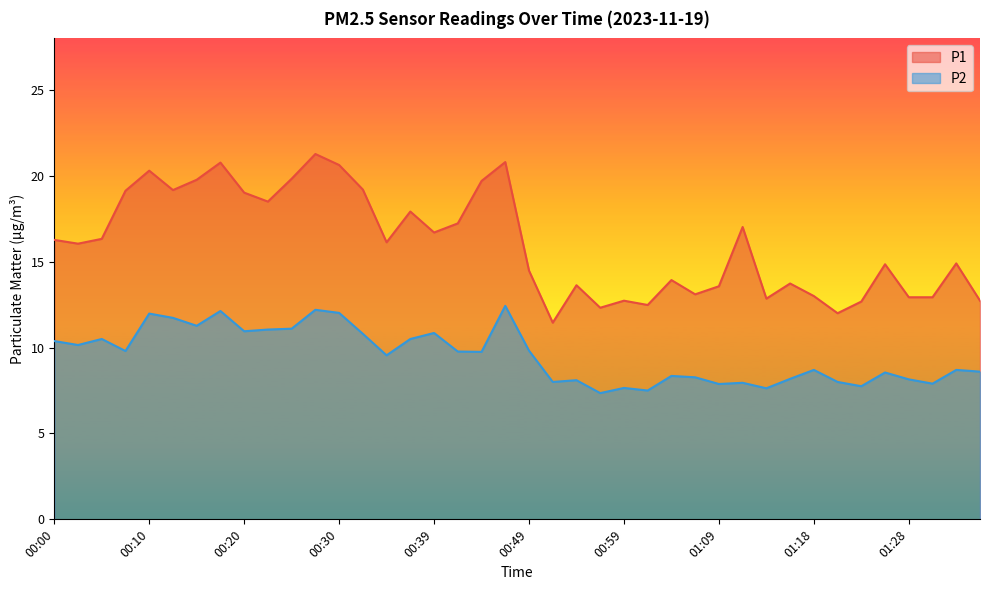

What is the value of the P1 point at the 2nd from the left?

16.1